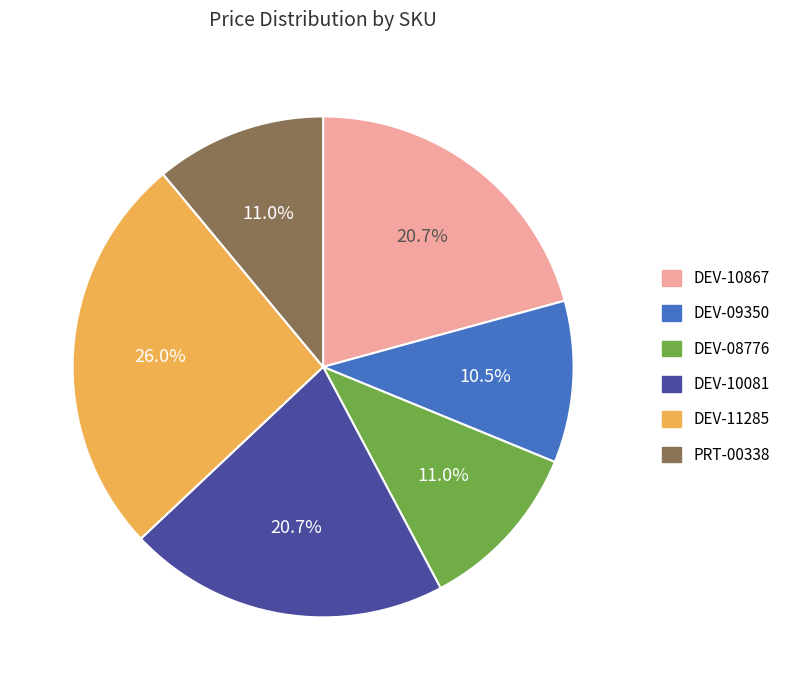

What is the largest slice in the pie chart?

DEV-11285